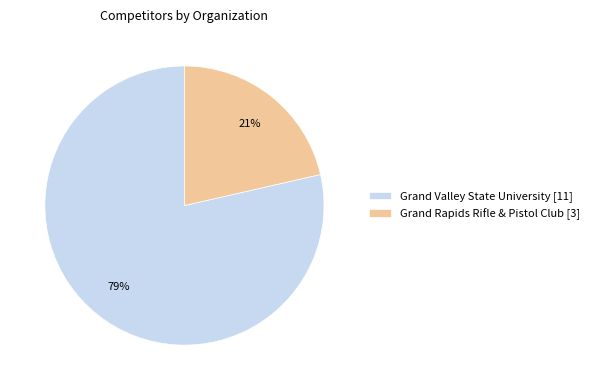

Which has a higher value, Grand Valley State University [11] or Grand Rapids Rifle & Pistol Club [3]?

Grand Valley State University [11]